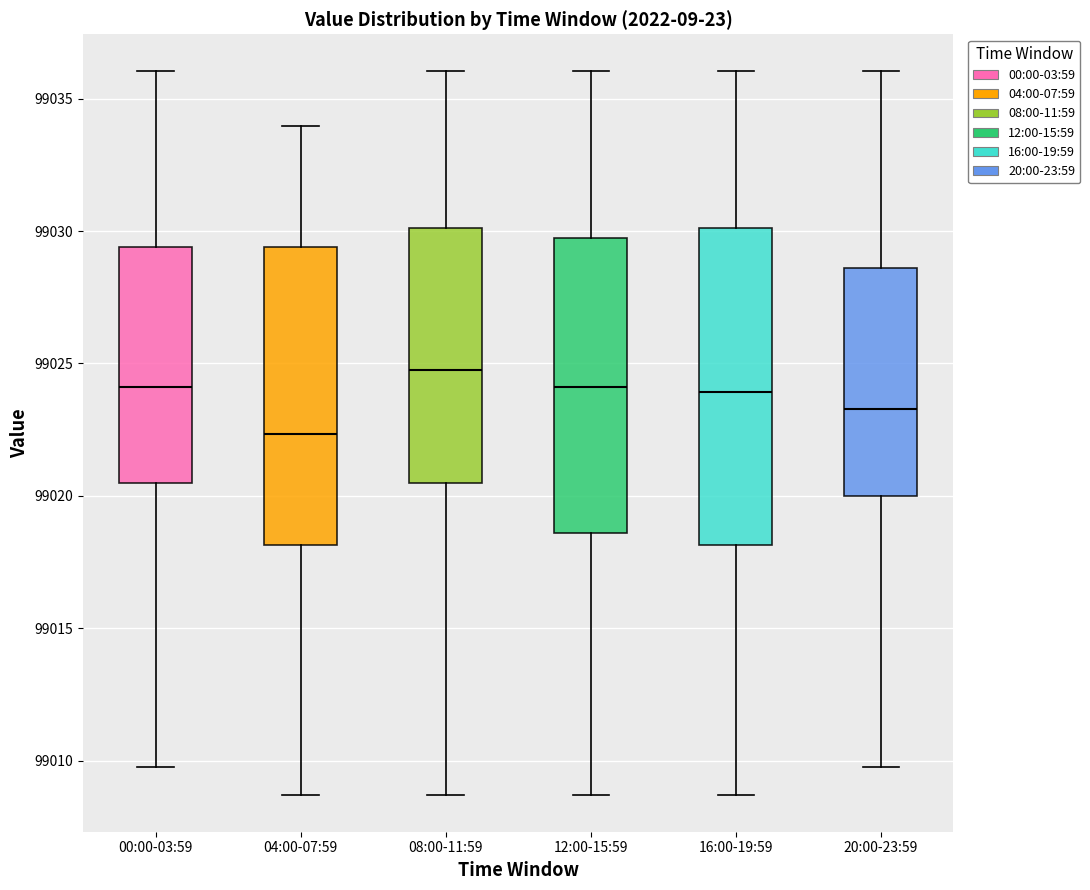

Which box is the tallest, from its lower edge to its upper edge?

16:00-19:59